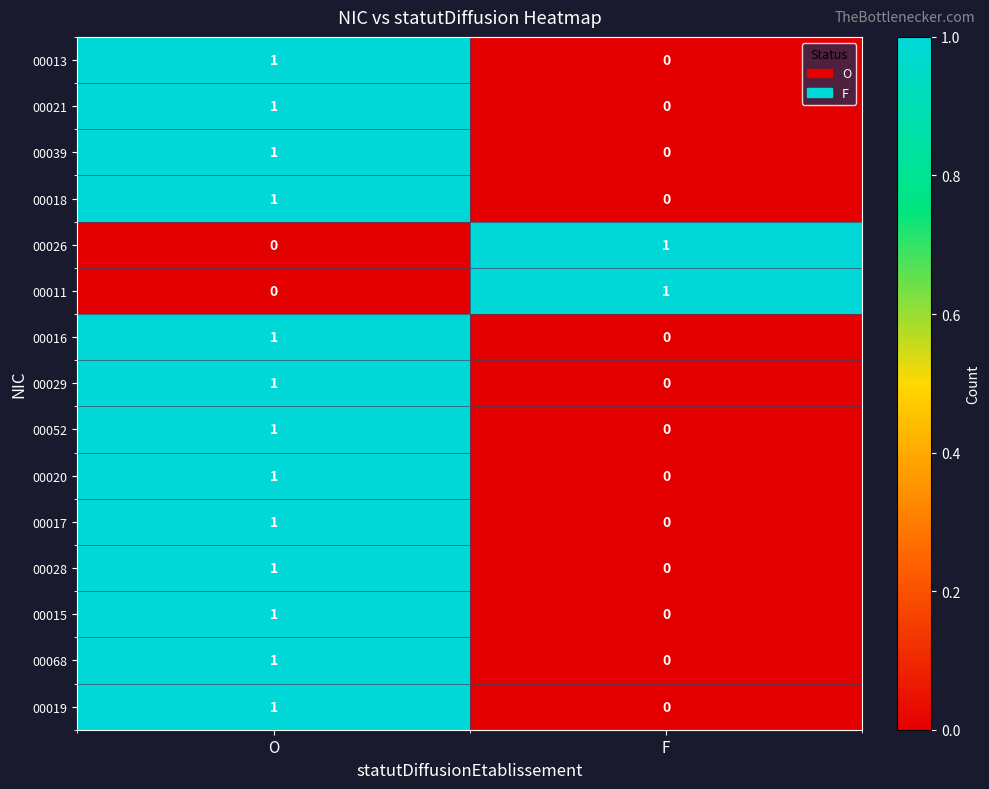

Rank the categories by 00039 value from lowest to highest.

F, O